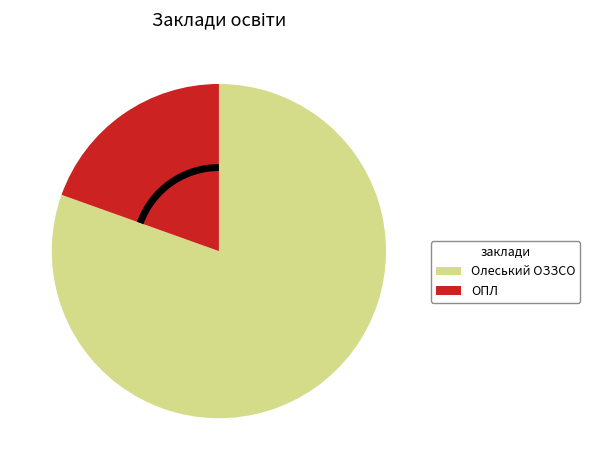

Is there any slice that represents more than half of the pie?

Yes